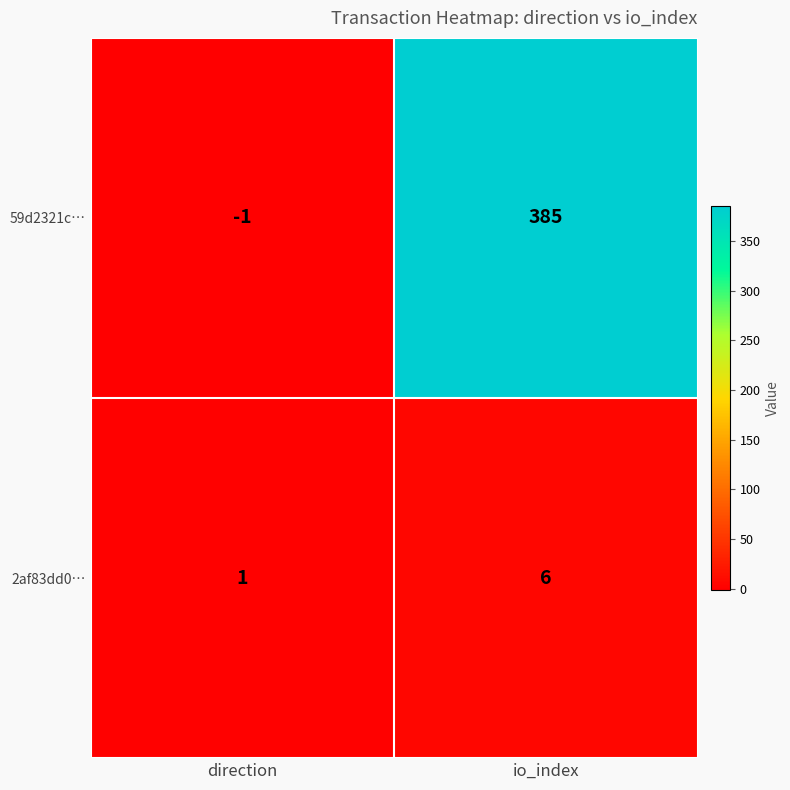

Reading left to right, transcribe all the data shown in this chart.

59d2321c…: direction=-1	io_index=385
2af83dd0…: direction=1	io_index=6